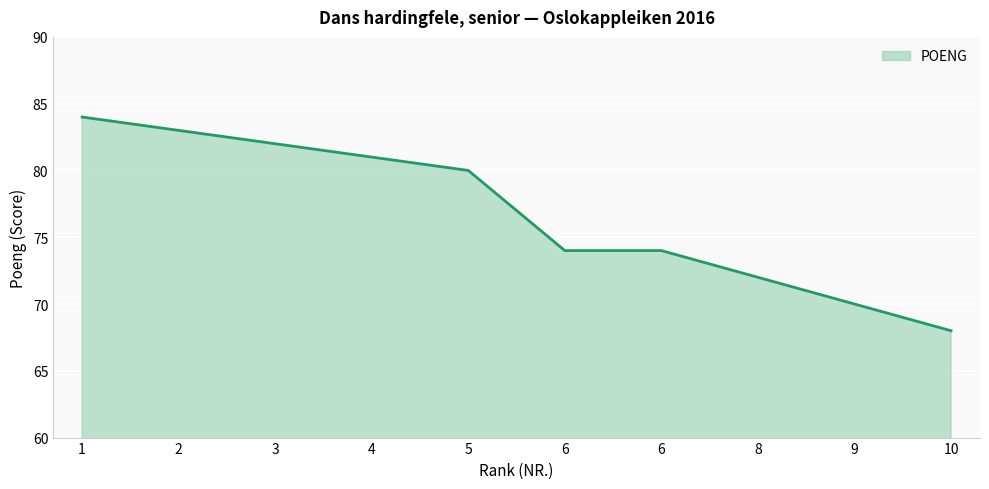

How many lines are shown in the chart?

1